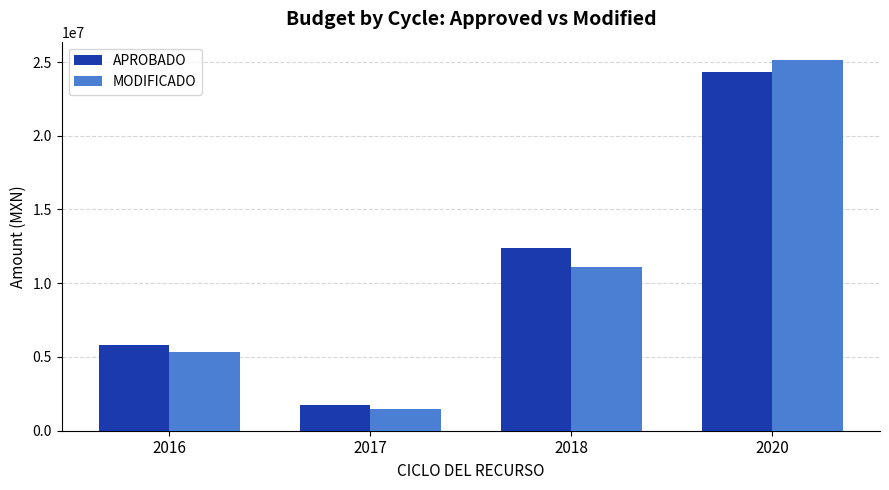

What is the sum of the APROBADO values at 2017 and 2018?

14125602.2